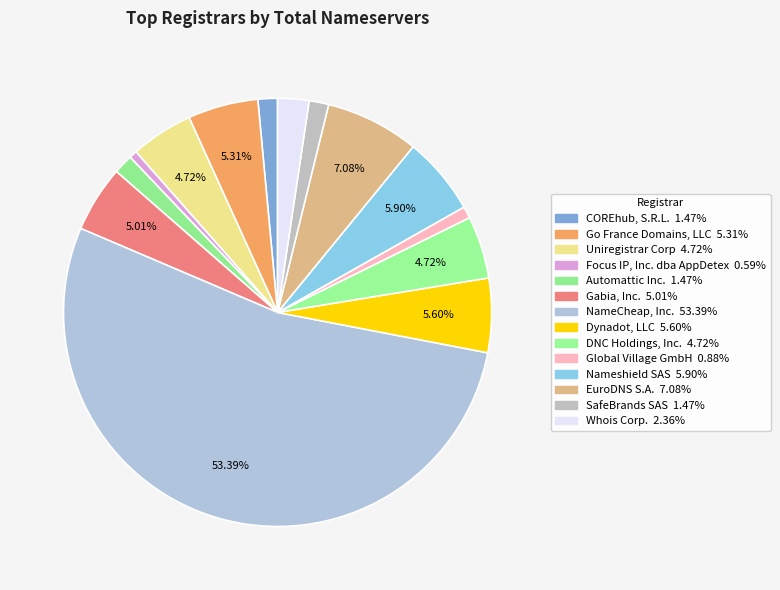

Is there a majority slice in this chart?

Yes